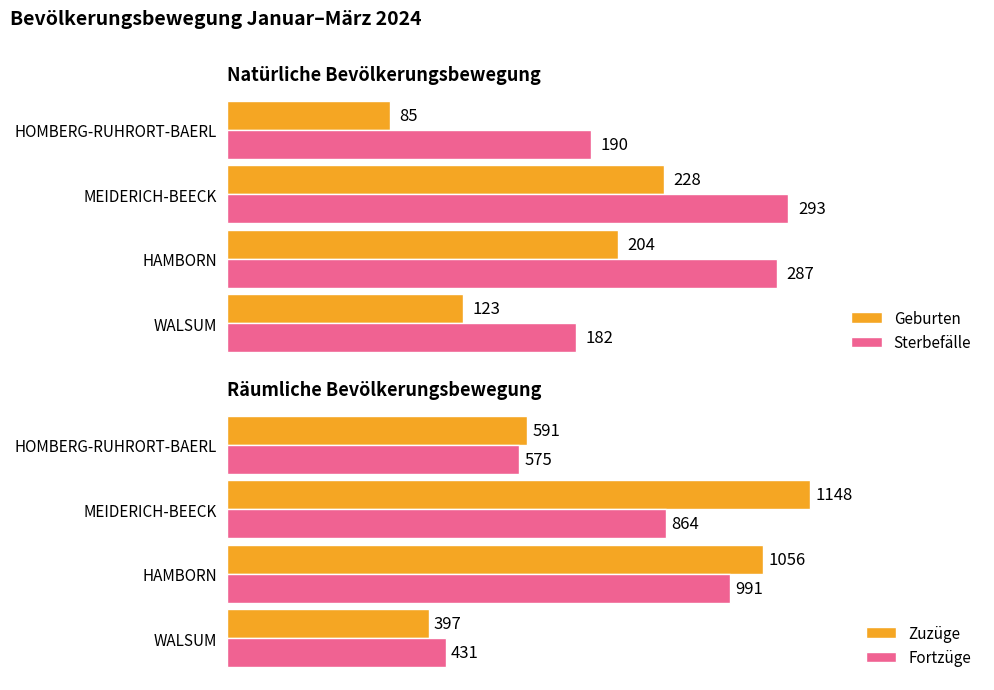

At which label is Fortzüge closest to 711?

HOMBERG-RUHRORT-BAERL